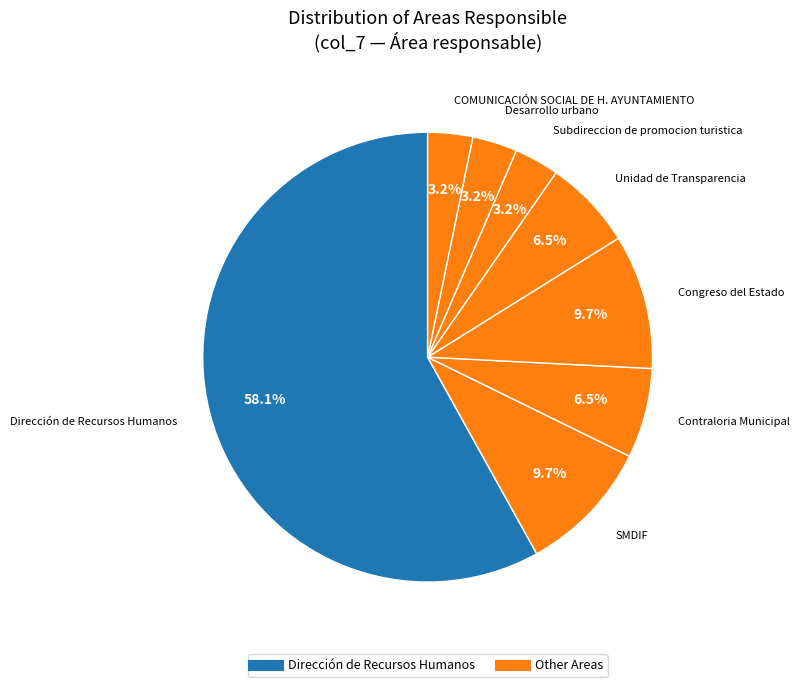

Count the number of slices in the pie.

8